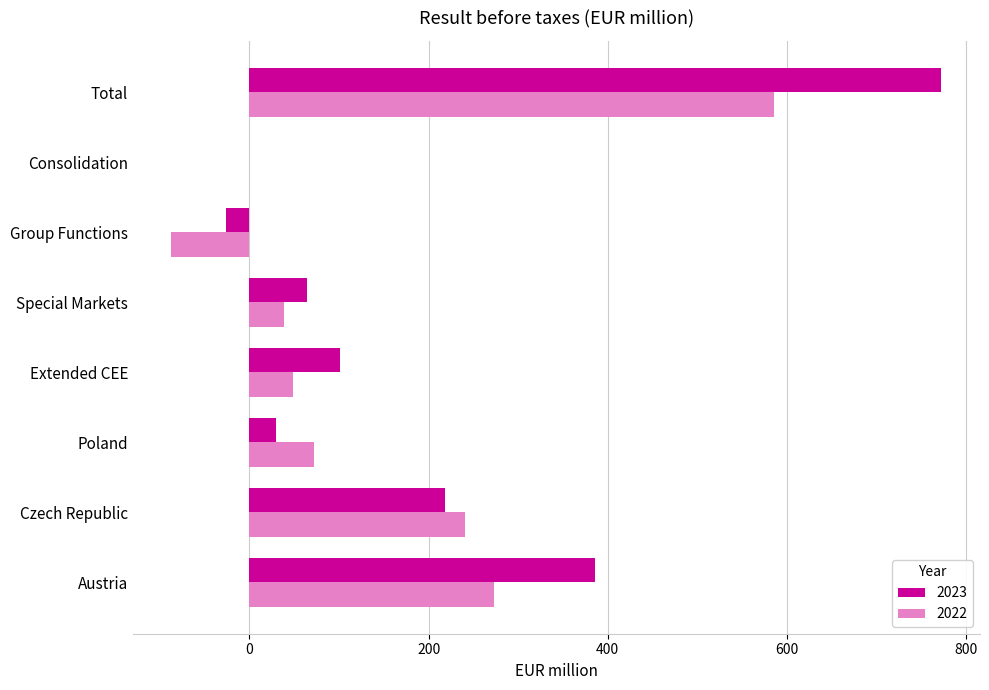

Which series has the largest total across all categories?

2023